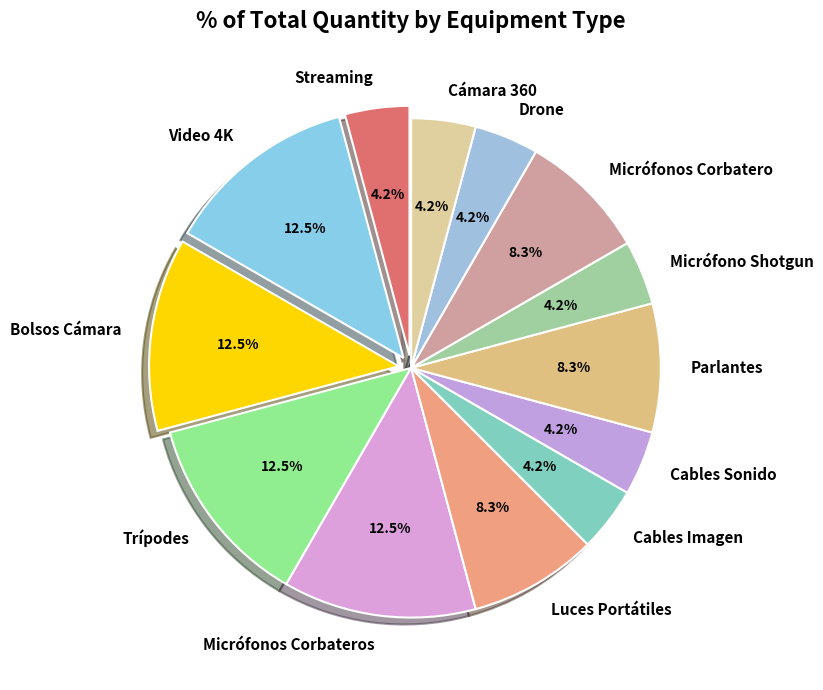

To the nearest percent, what is the combined percentage of Trípodes and Parlantes?

21%